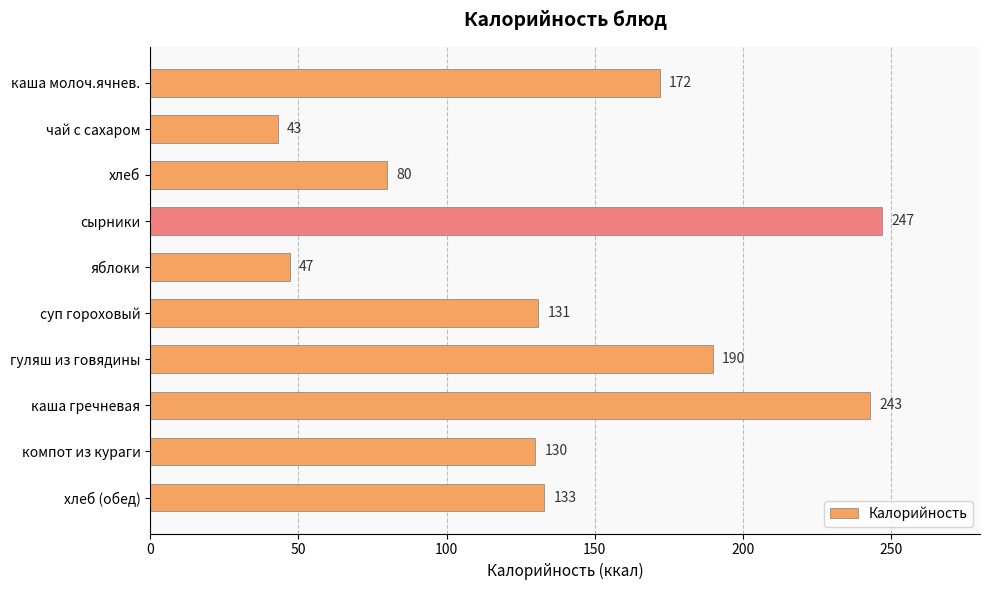

Reading top to bottom, what are all the values shown in this chart?

172	43	80	247	47	131	190	243	130	133